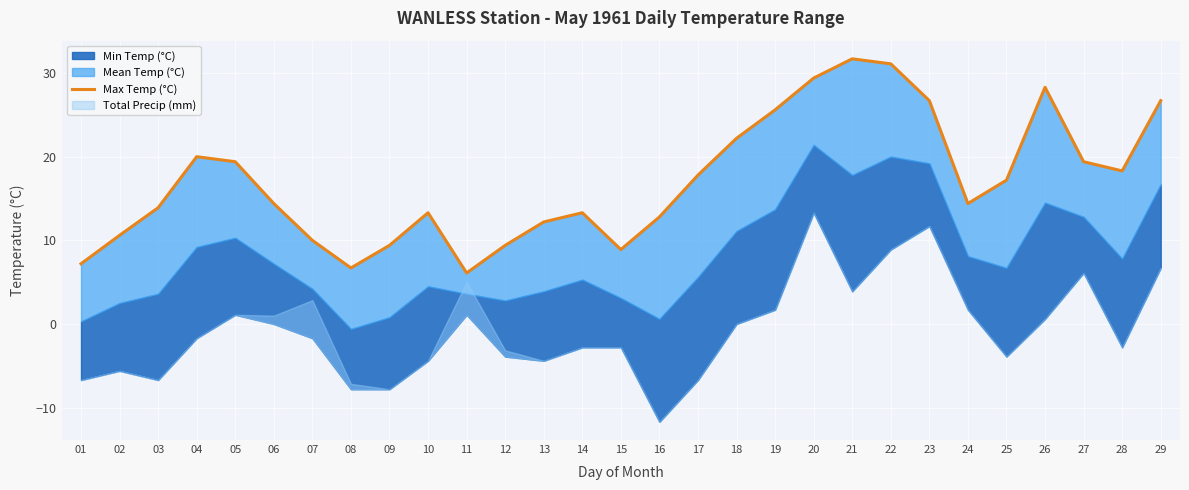

How many interior local peaks (higher than both neighbors) does the data have?

5